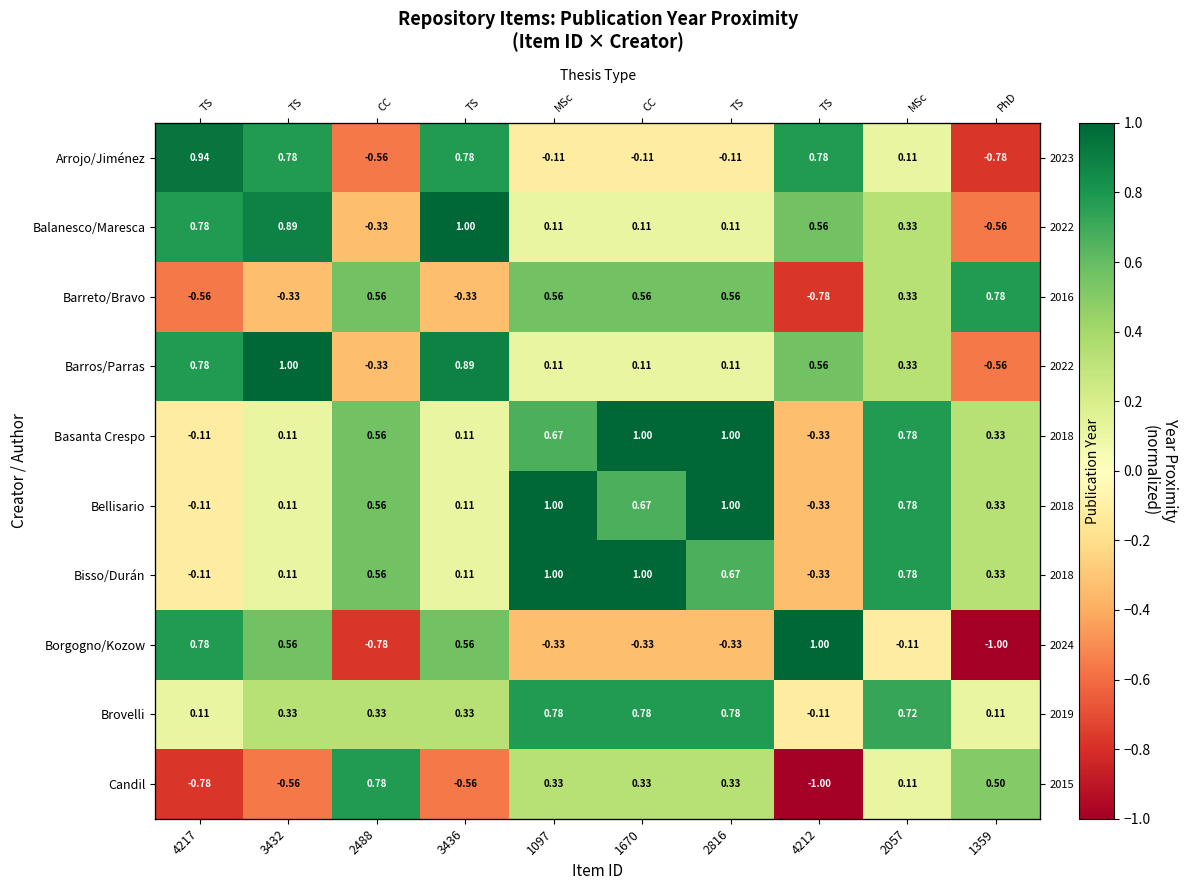

Where does the Brovelli series first go above 0?

4217